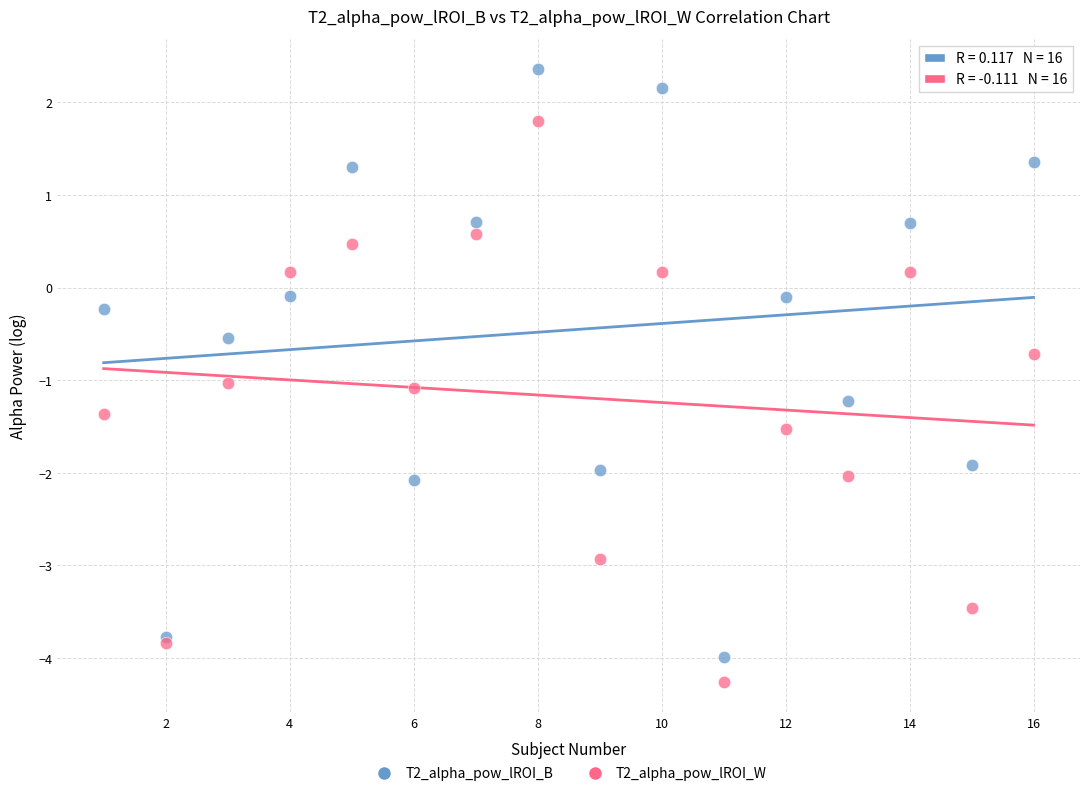

What is the X range (max minus min) for the scatter plot?

15.0